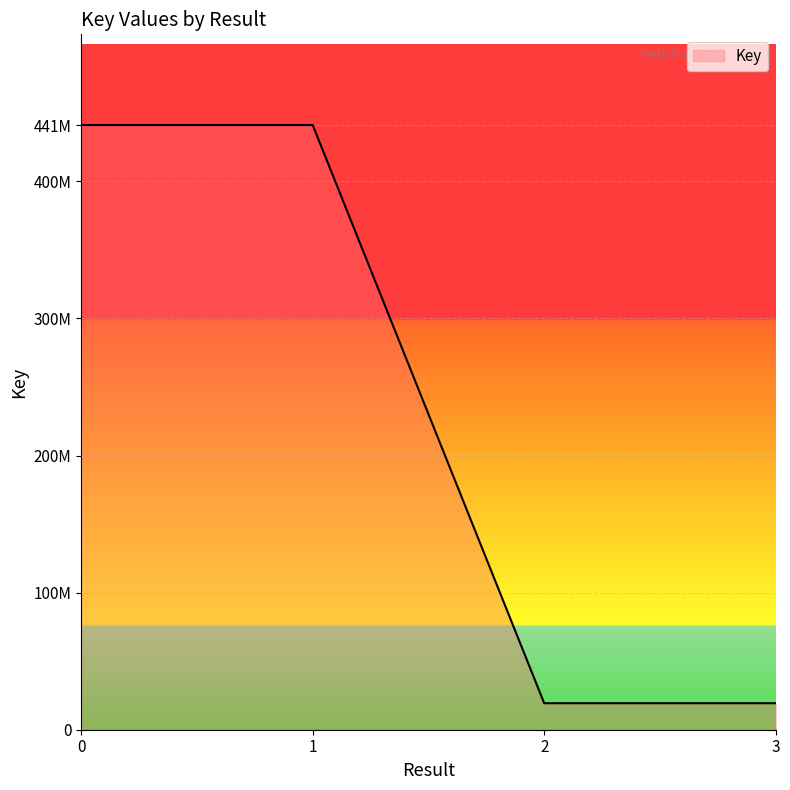

Does the chart display data point markers on the line(s)?

No